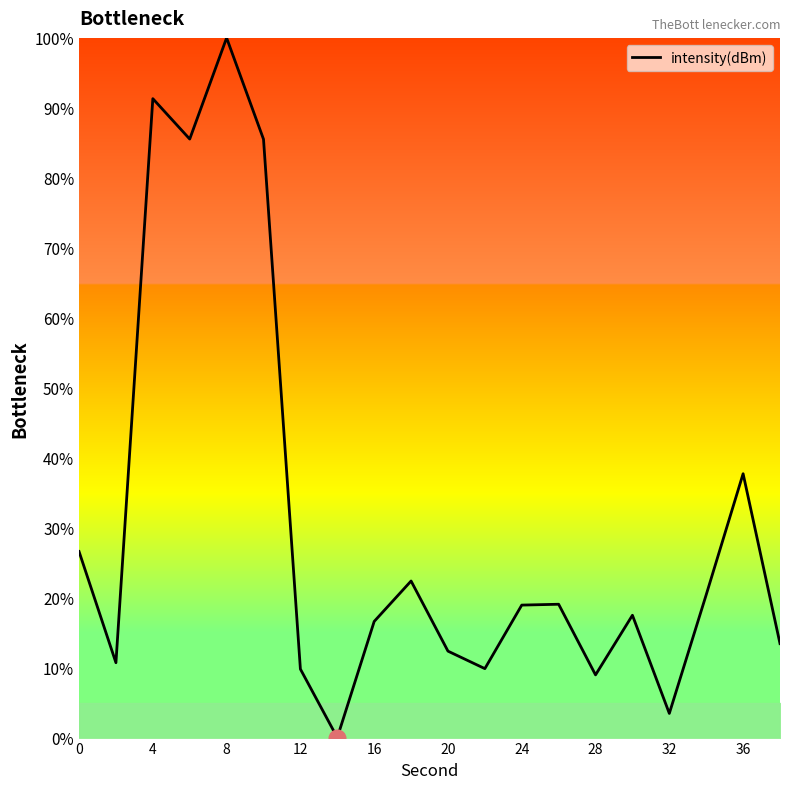

What is the difference between the maximum and minimum values?

100.0